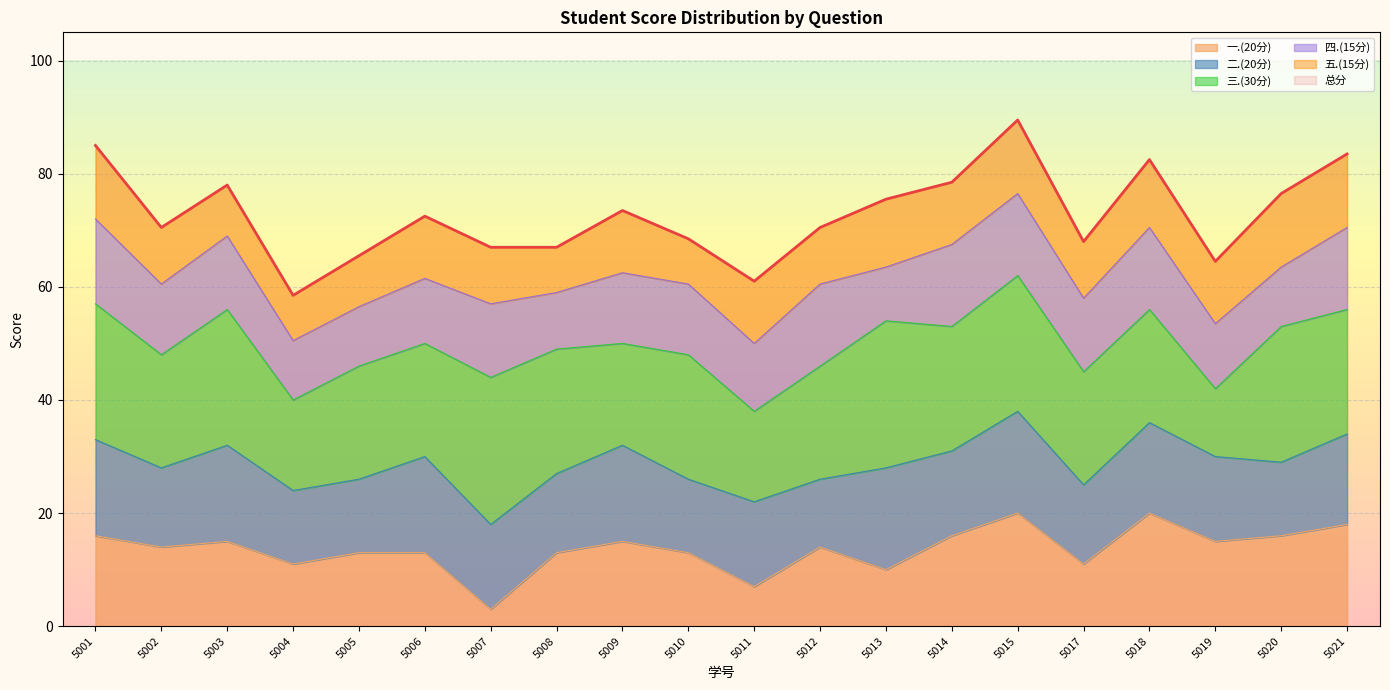

What is the difference between the maximum and second lowest values?

28.5